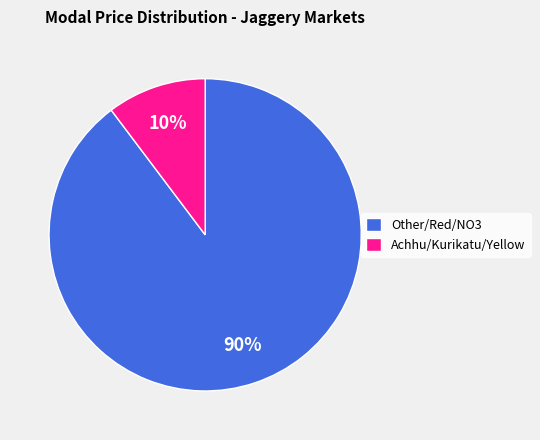

What percentage is the Other/Red/NO3 slice, to the nearest percent?

90%